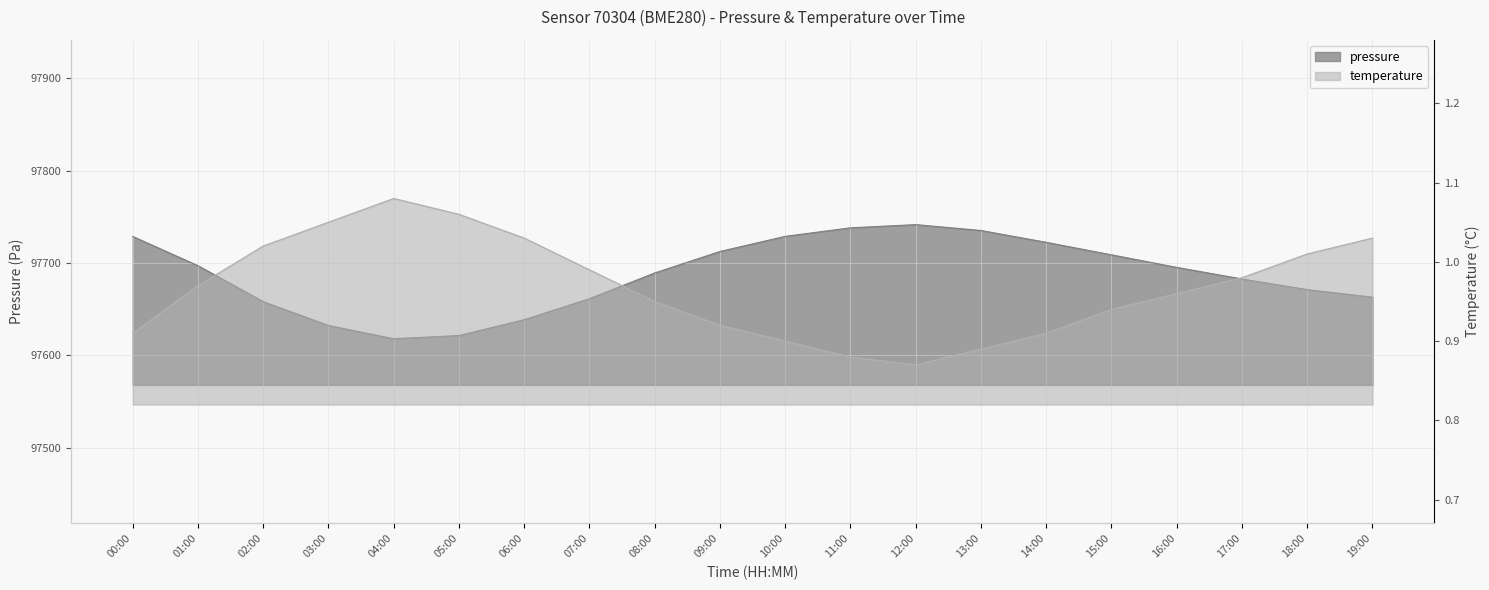

Does the chart display data point markers on the line(s)?

No